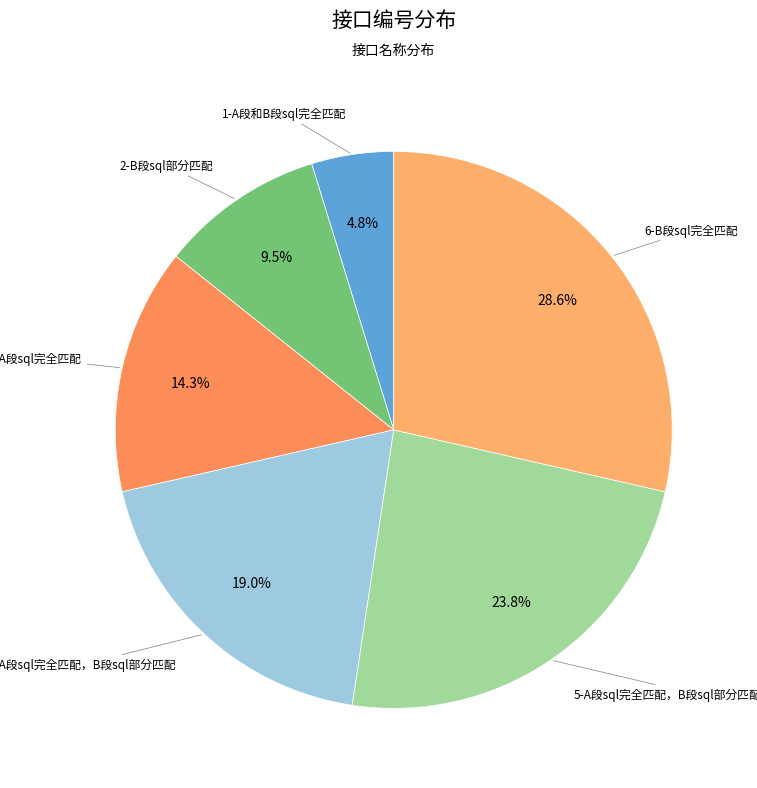

How many segments does this pie chart have?

6